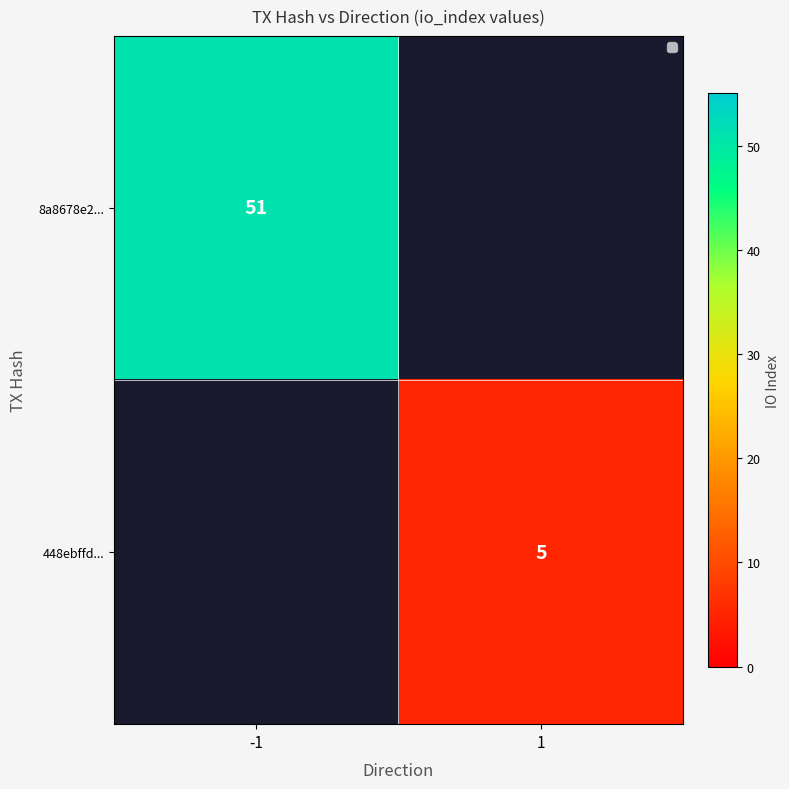

The 8a8678e2... series shows 89 at -1. True or false?

False